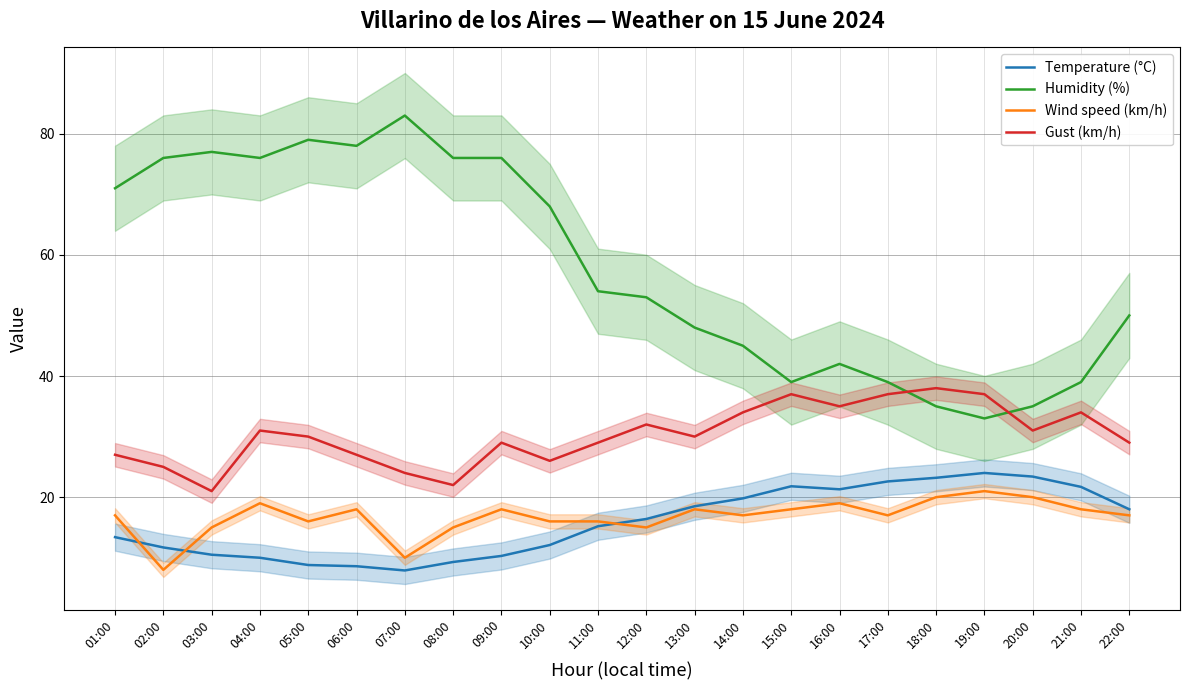

Between 10:00 and 21:00, which series saw the biggest shift?

Humidity (%)